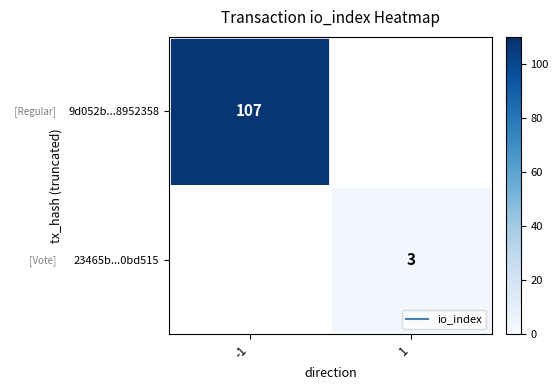

Which category has the lowest value across all series?

1